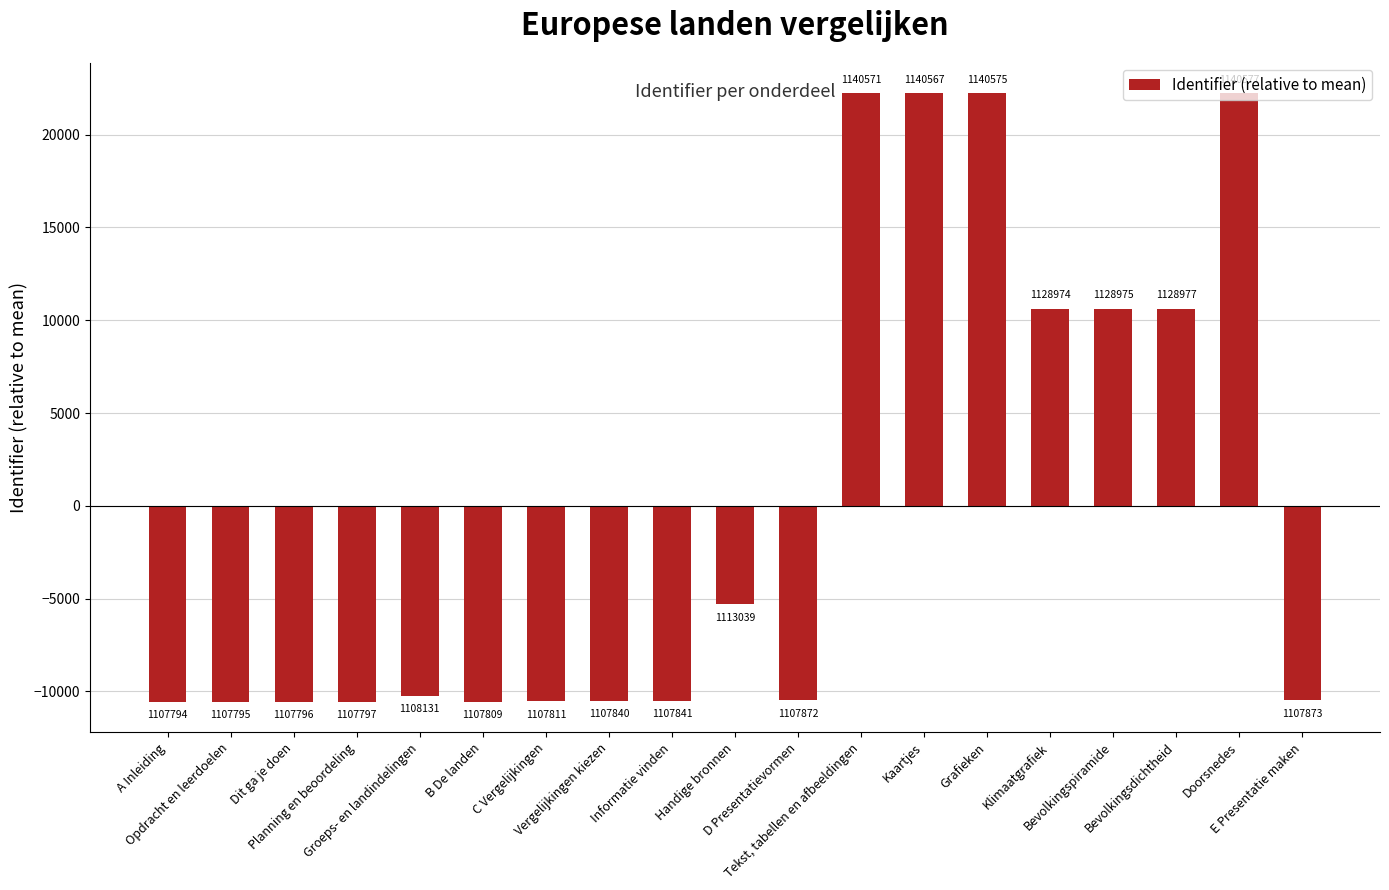

The chart shows a value of 35594.9 at Grafieken. True or false?

False